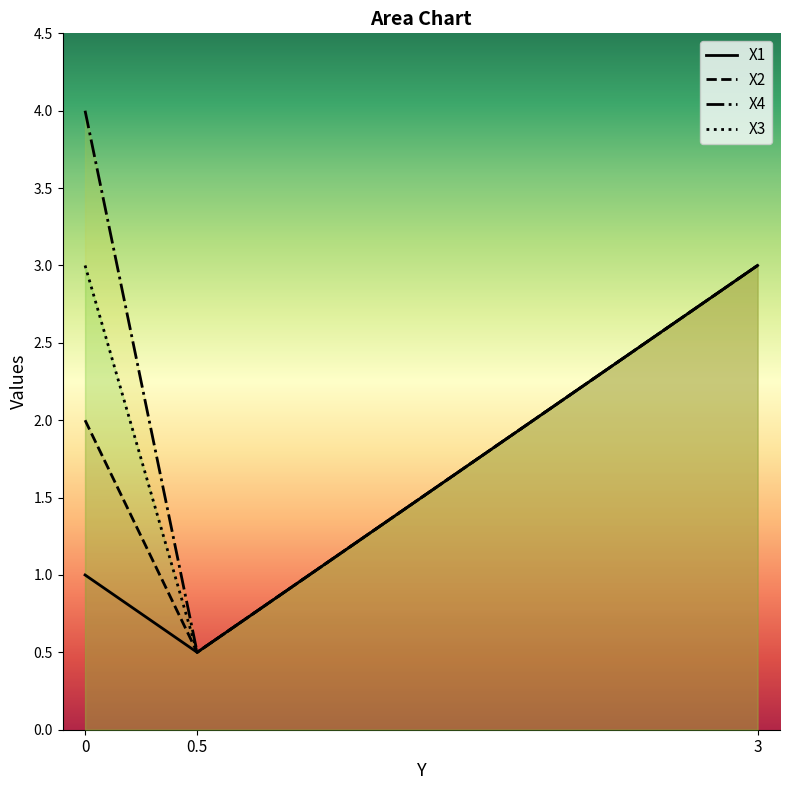

Reading left to right, transcribe all the data shown in this chart.

X1: 0=1.0	0.5=0.5	3=3.0
X2: 0=2.0	0.5=0.5	3=3.0
X4: 0=4.0	0.5=0.5	3=3.0
X3: 0=3.0	0.5=0.5	3=3.0